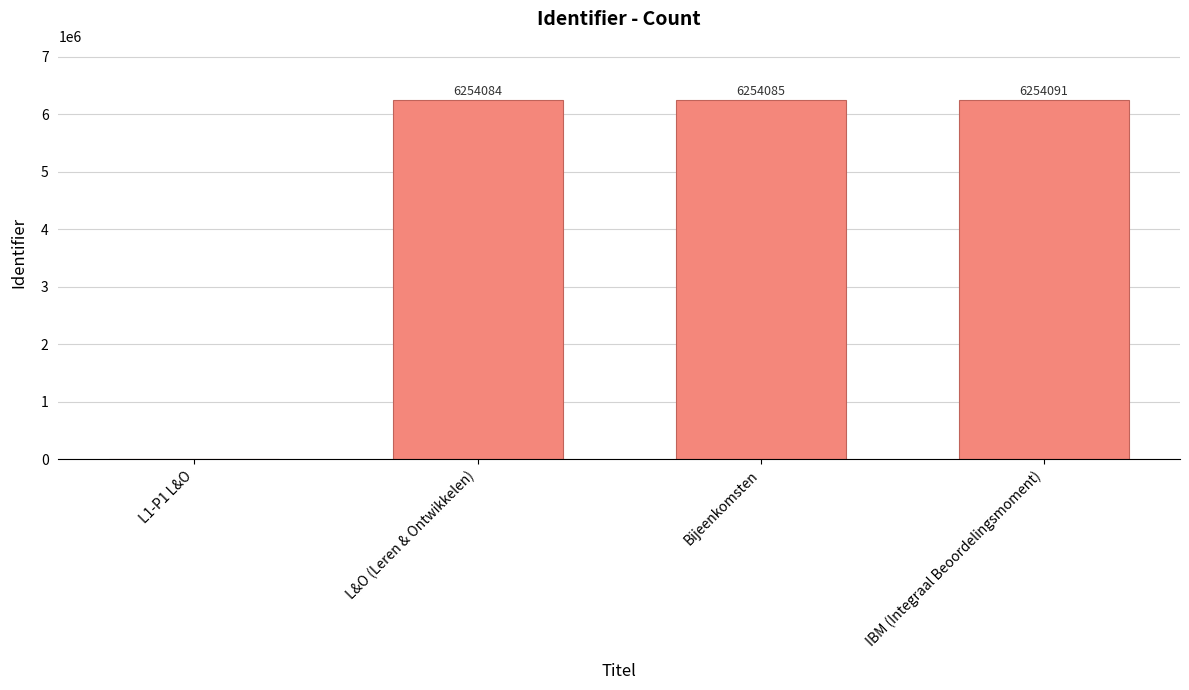

At which category does the chart reach its peak across all series?

IBM (Integraal Beoordelingsmoment)